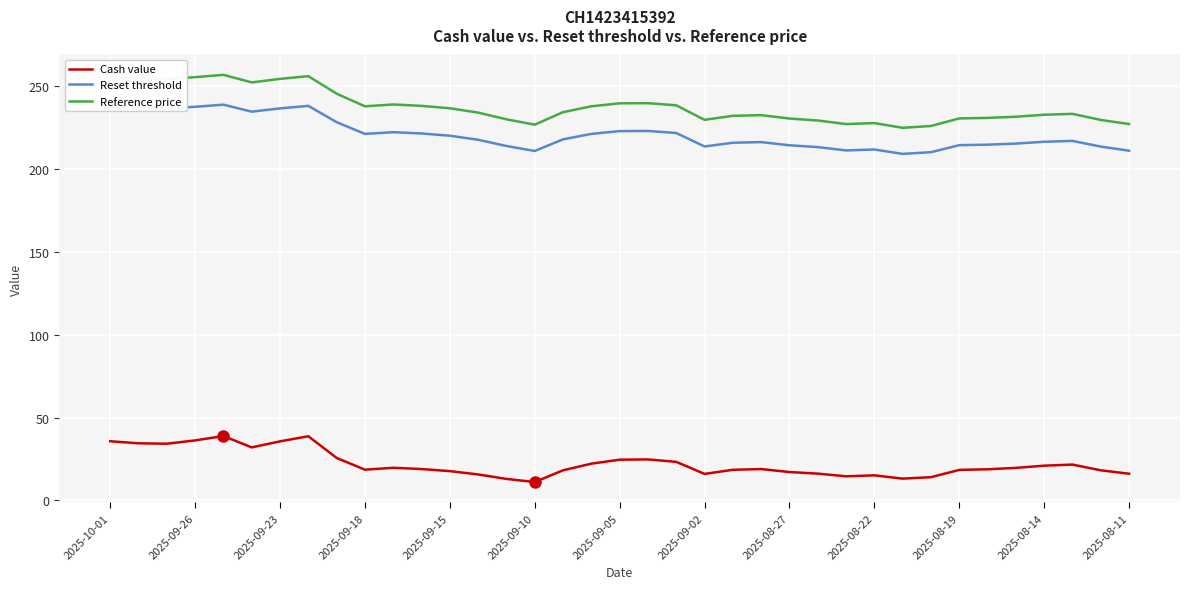

True or false: Reset threshold and Reference price cross at least once.

False